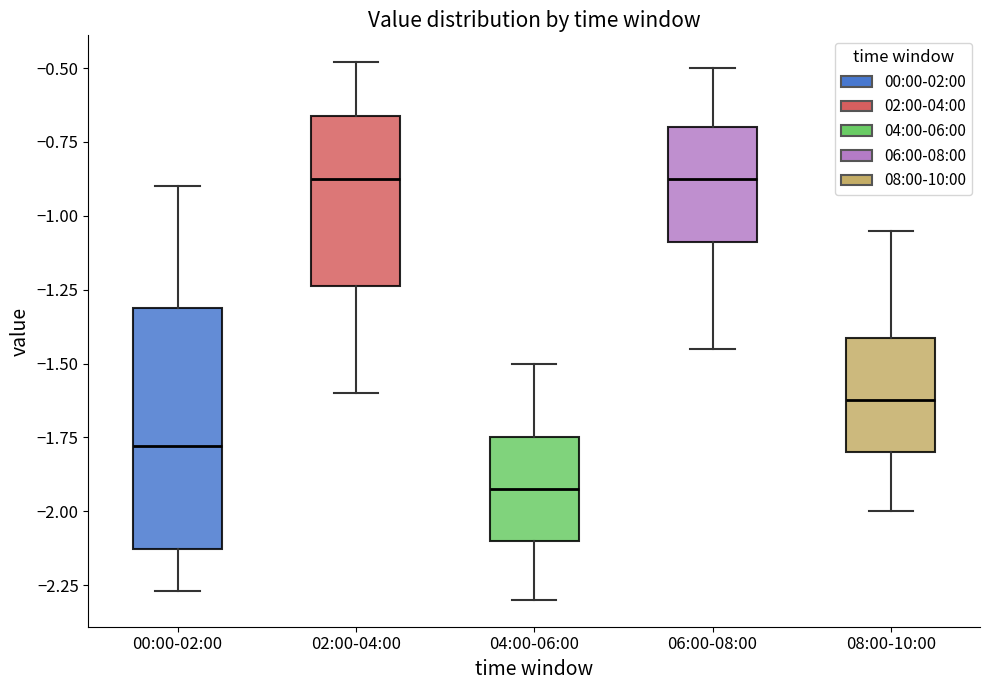

Where does the lower whisker of the box for 00:00-02:00 end on the y-axis? The values are not printed on the chart, so give them approximately, as read against the axis.

-2.25